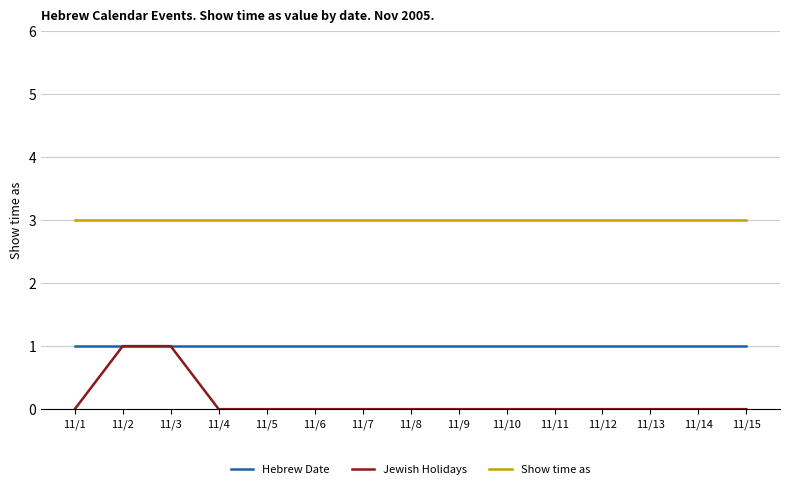

List the series in order of their overall mean, highest first.

Show time as, Hebrew Date, Jewish Holidays